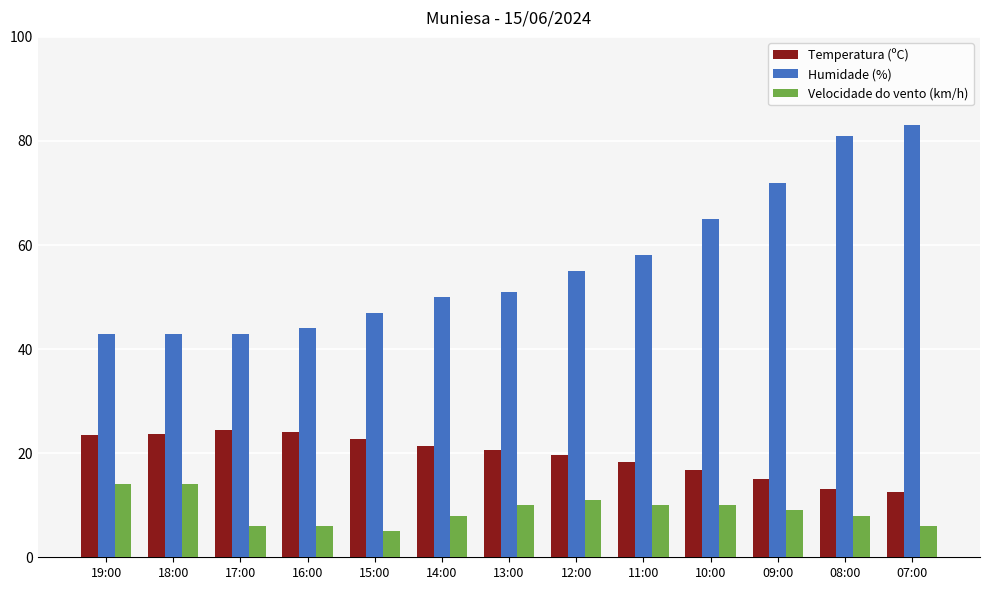

What is the minimum value for Humidade (%)?

43.0